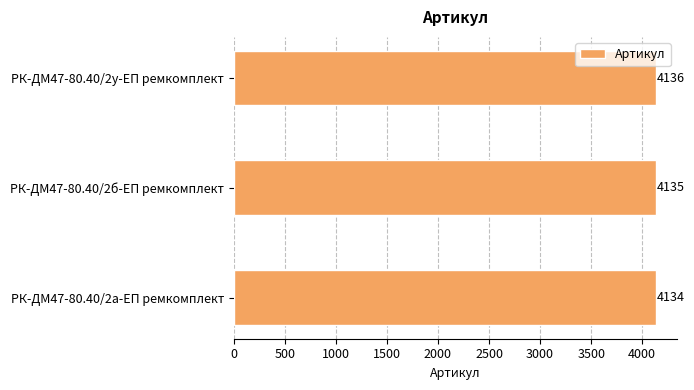

At which label is the value closest to 4135?

РК-ДМ47-80.40/2б-ЕП ремкомплект